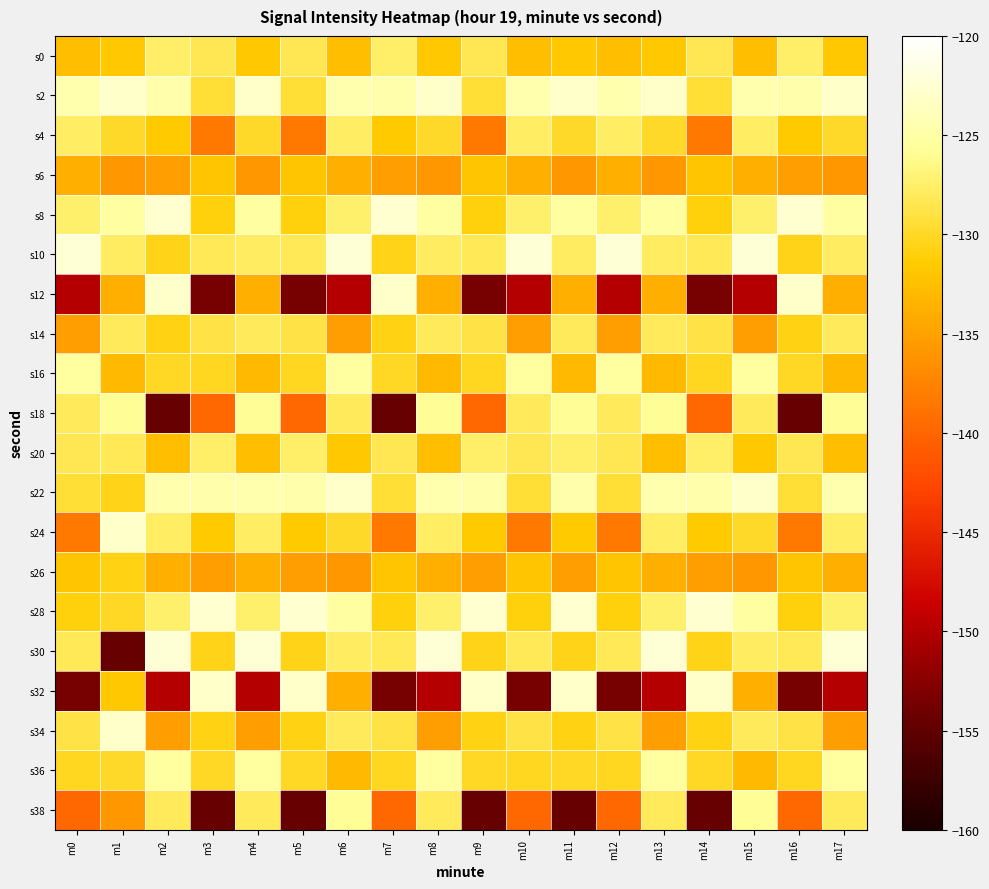

Which series changed the most between m6 and m9?

s38